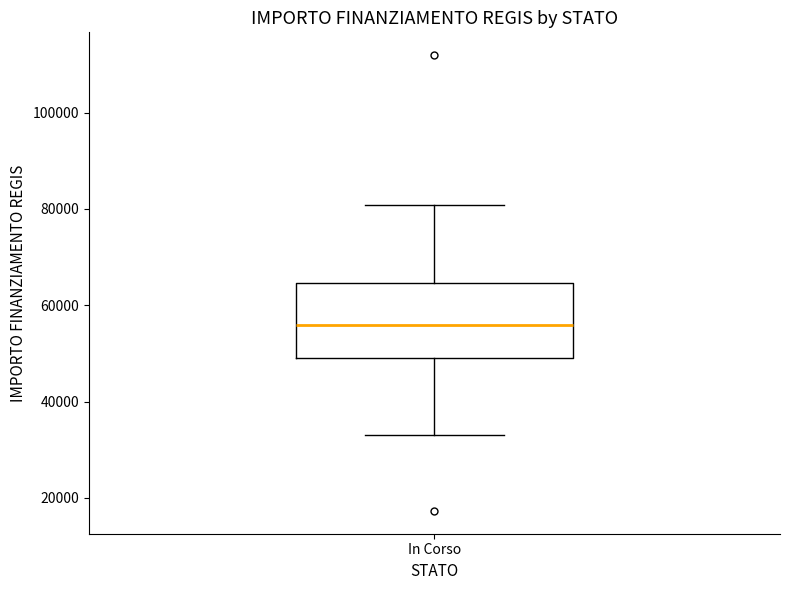

Read this box plot against the y-axis: the position of the median line, the range covered by the box, and the ends of both whiskers. The values are not printed on the chart, so give them approximately, as read against the axis.

median 56000, box 50000 to 64000, whiskers 32000 to 80000